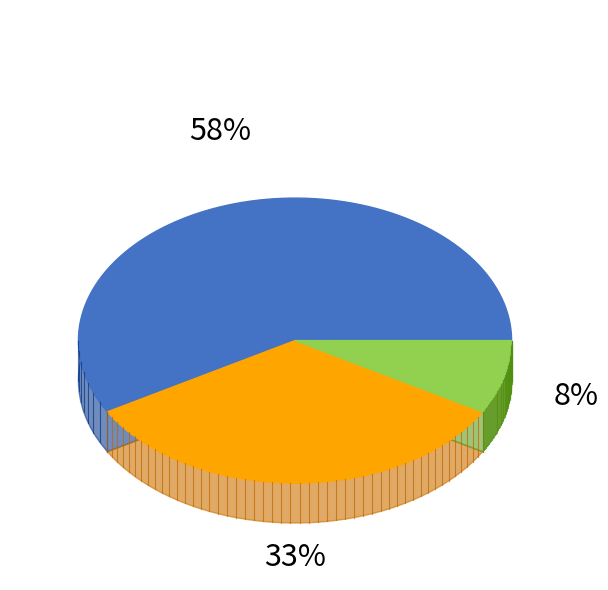

Rank the categories by value from lowest to highest.

ODT, ONT + CLN, ONT